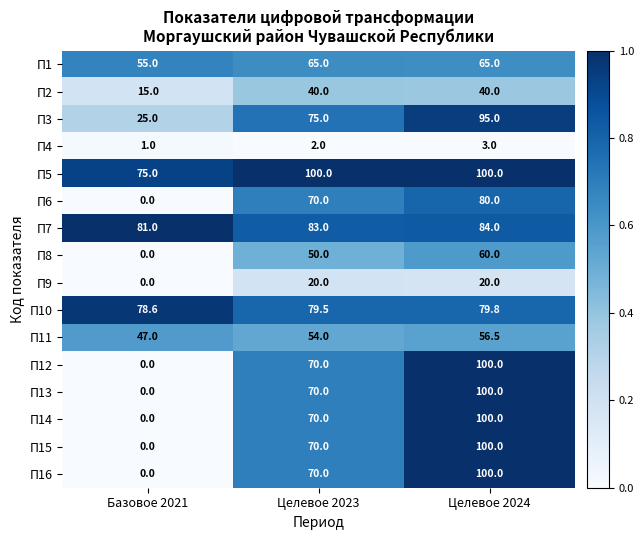

What value does the П15 series have at Целевое 2024?

100.0